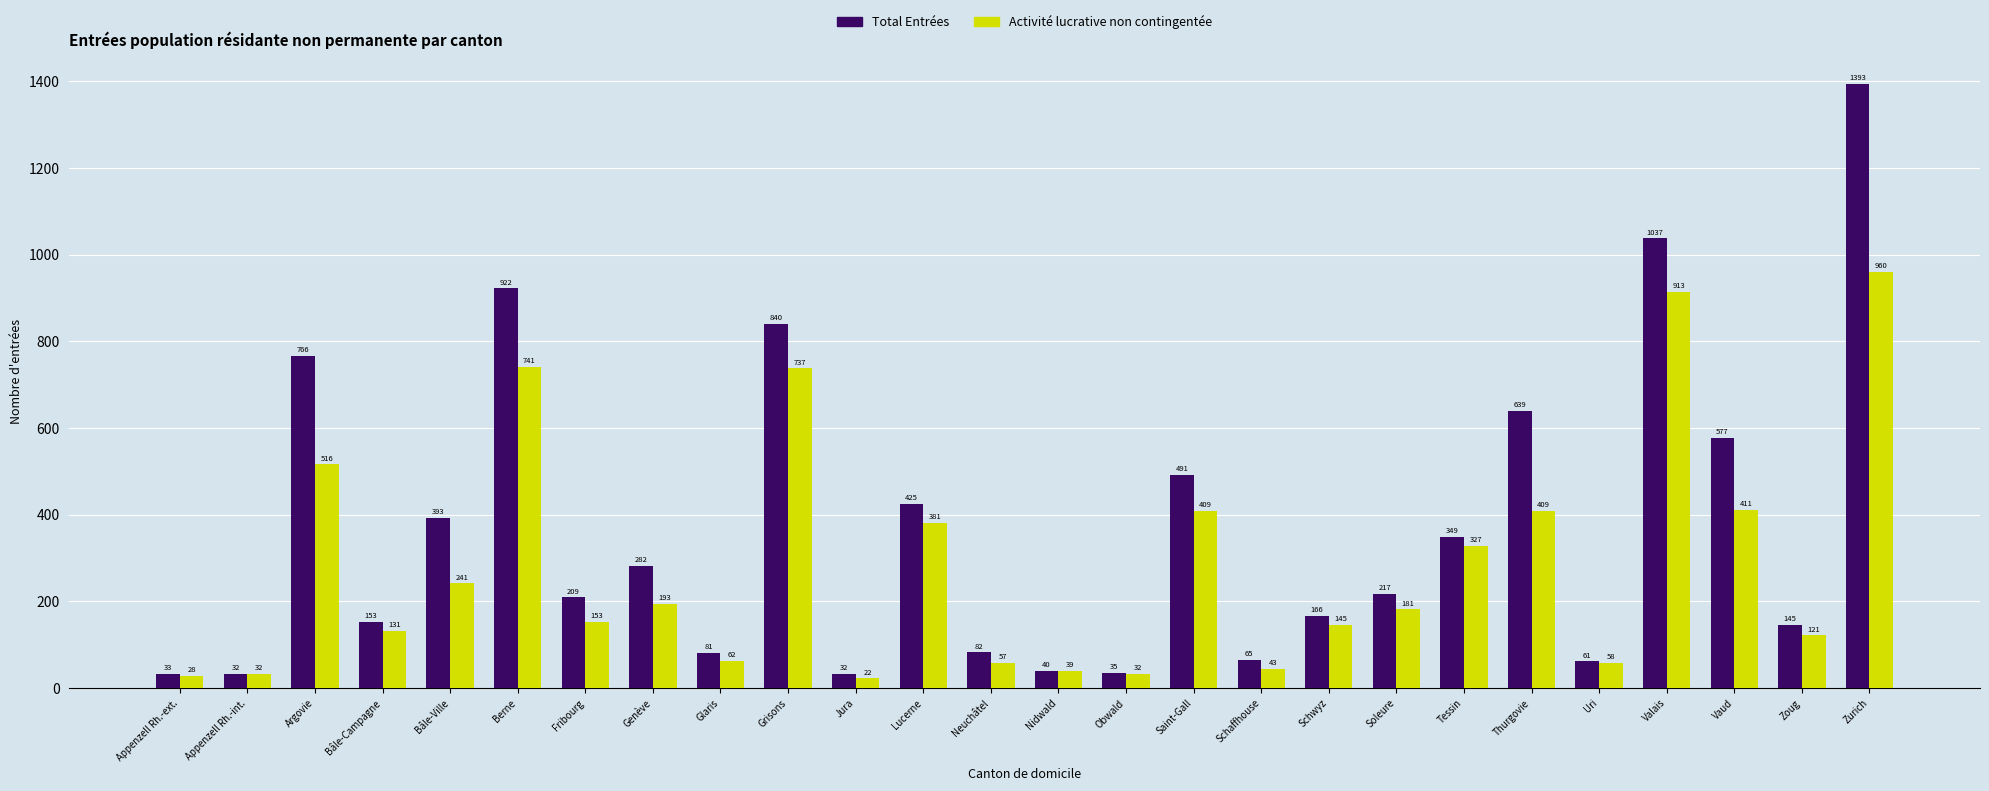

At which label is Total Entrées closest to 712?

Argovie